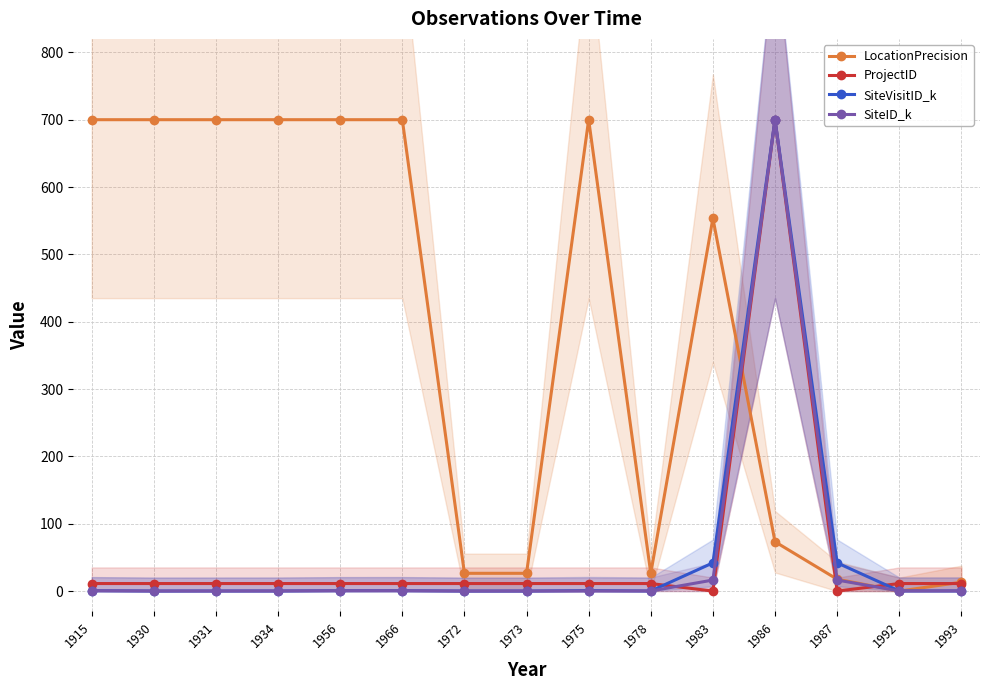

Rank the series by their maximum value, from highest to lowest.

SiteVisitID_k, SiteID_k, LocationPrecision, ProjectID